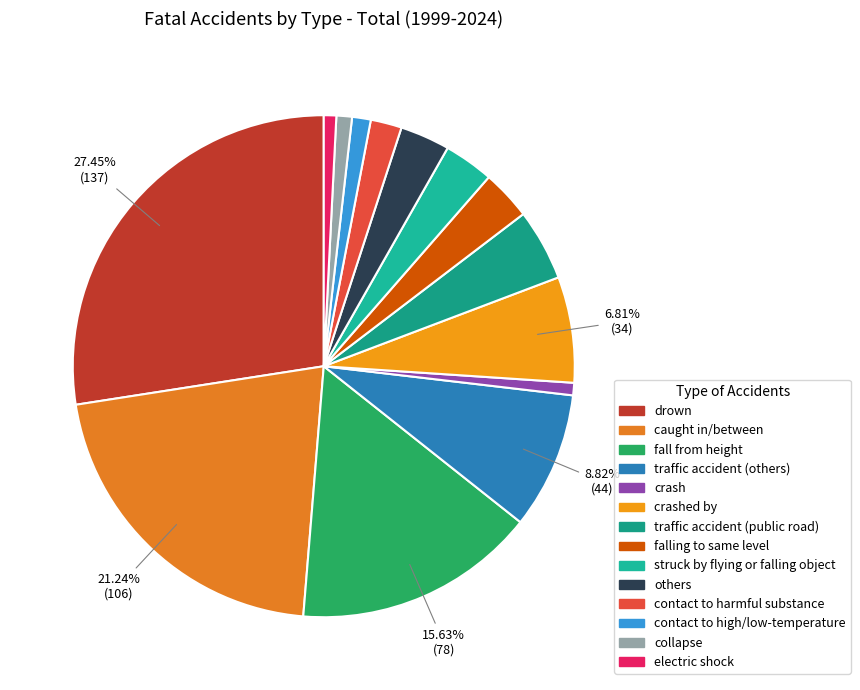

Count the number of slices in the pie.

14